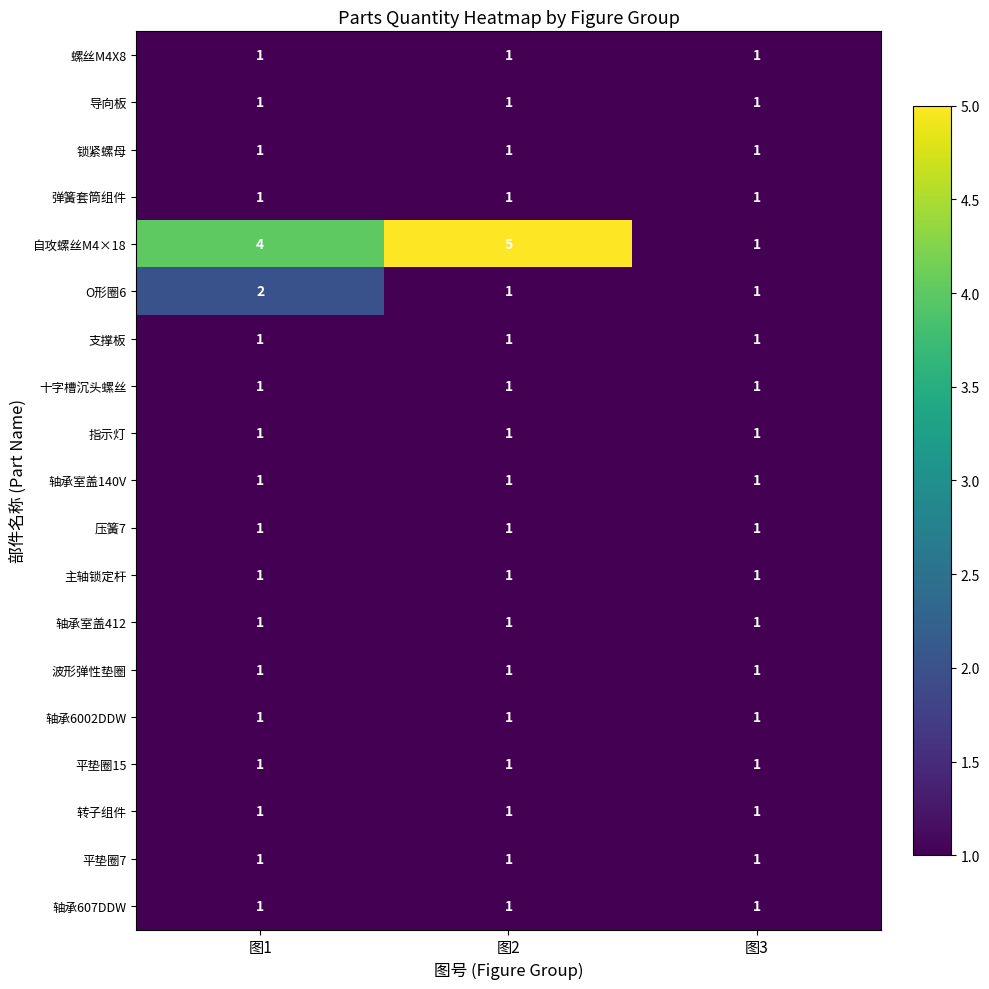

What is the difference between the highest and lowest values at 图1?

3